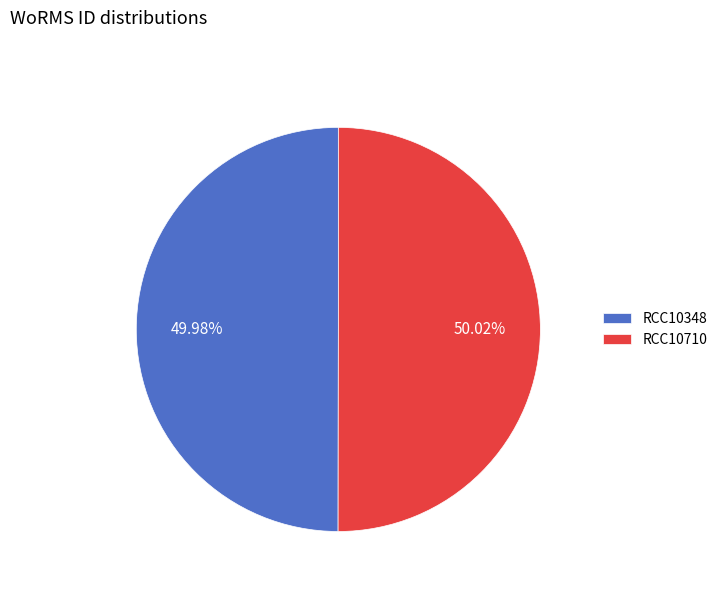

Approximately how many times larger is the value at RCC10348 compared to RCC10710?

1.0